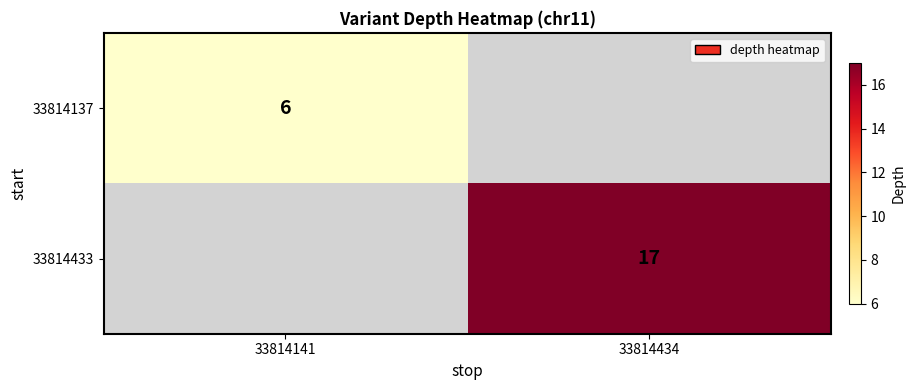

The value of 33814137 at 33814141 is 1.4. True or false?

False